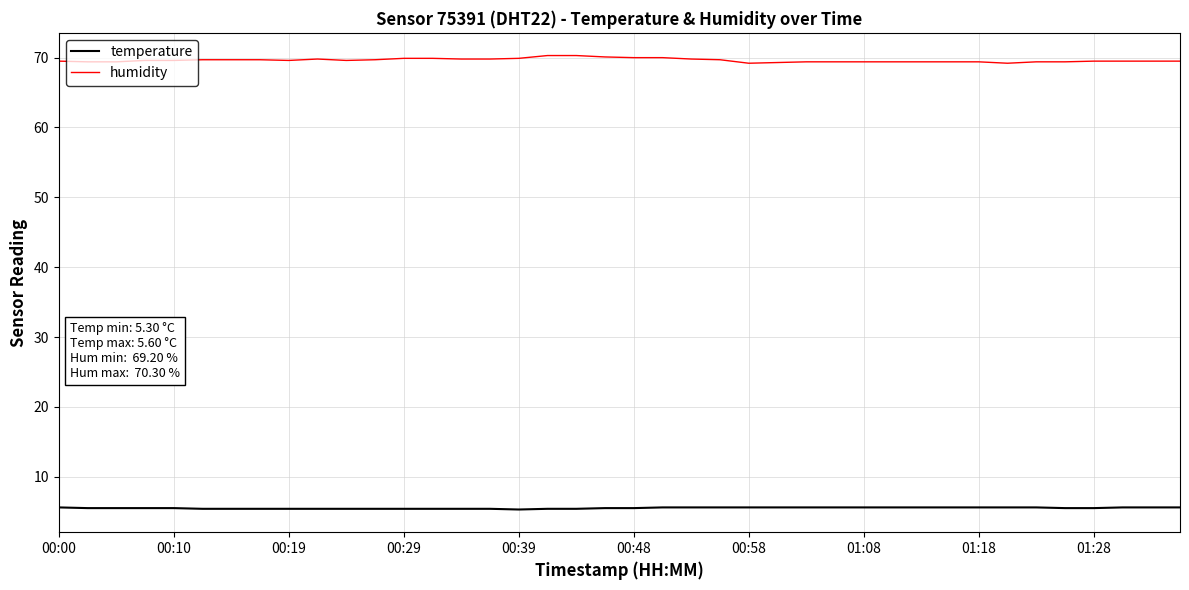

At how many categories does at least one series exceed 35?

40